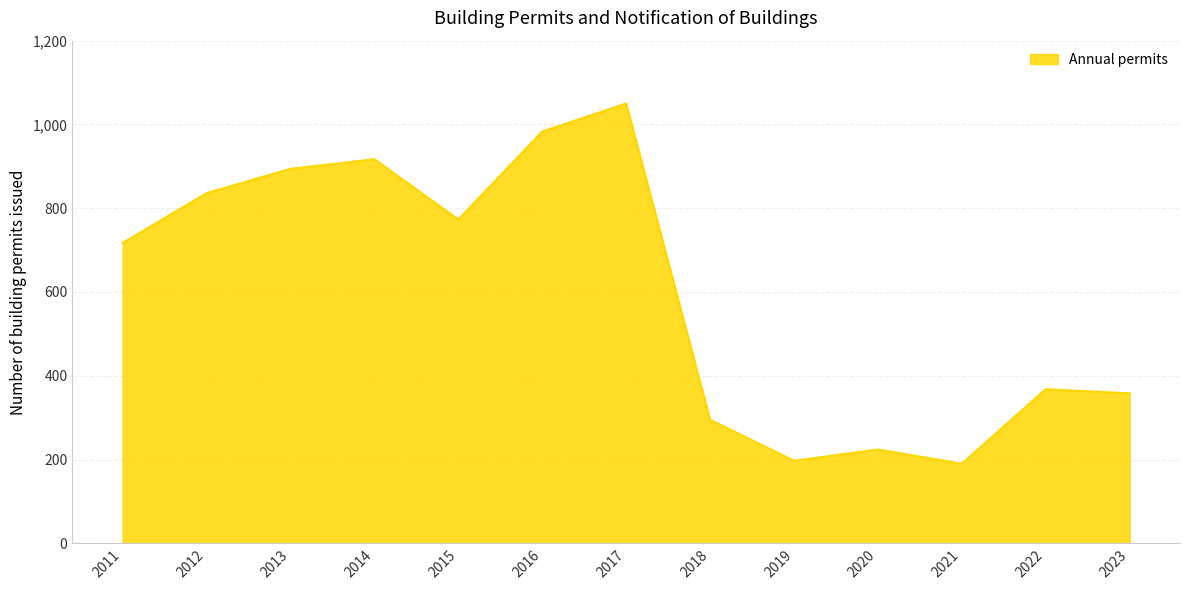

Reading right to left, transcribe all the data shown in this chart.

2023=358	2022=368	2021=190	2020=224	2019=197	2018=295	2017=1050	2016=983	2015=773	2014=917	2013=894	2012=836	2011=717